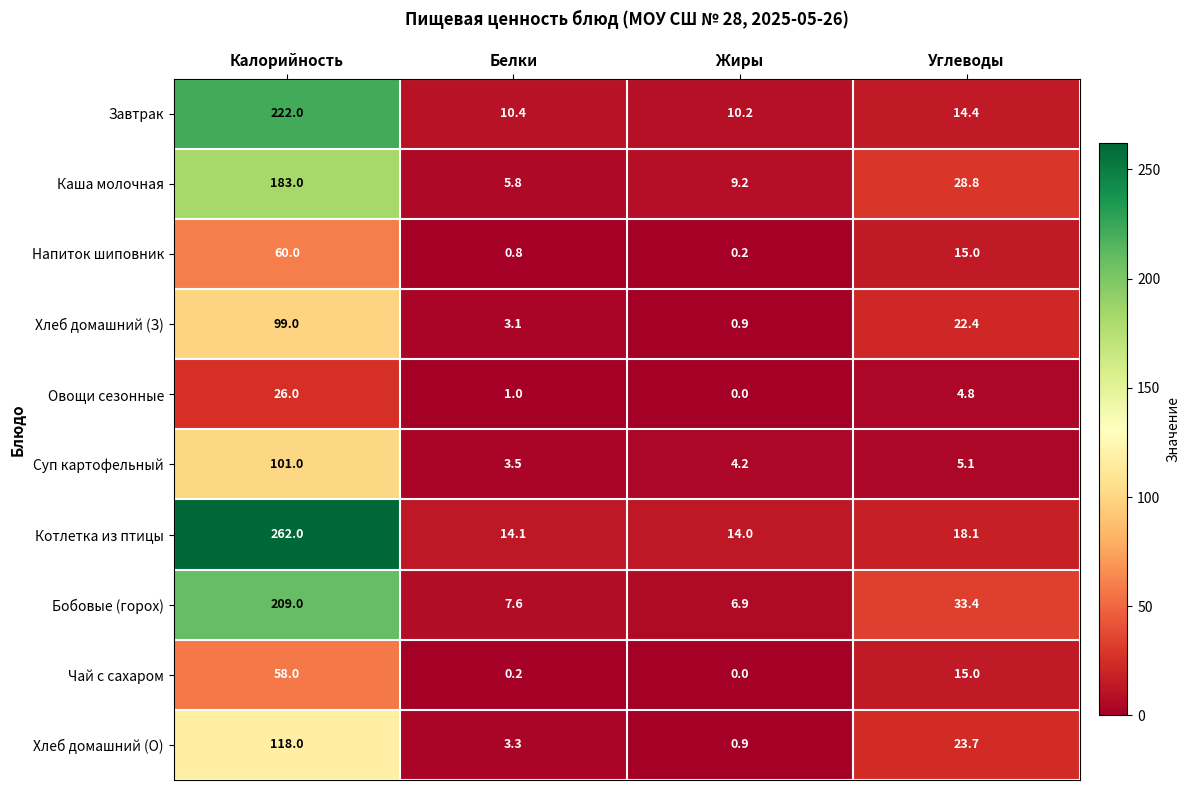

What is the difference between the maximum and minimum values in the Овощи сезонные series?

26.0